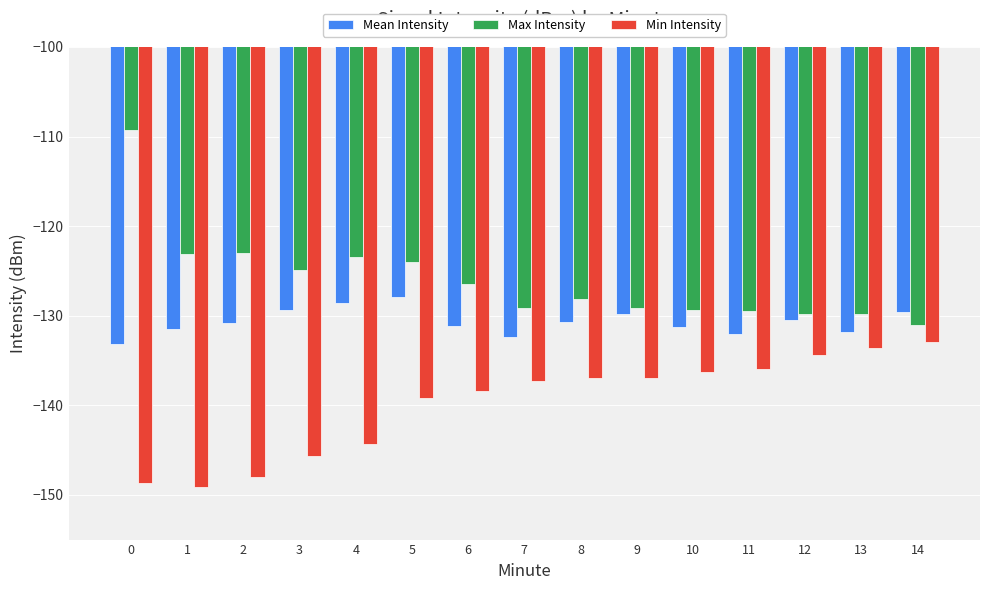

What is the difference between the highest and lowest values at 14?

3.4